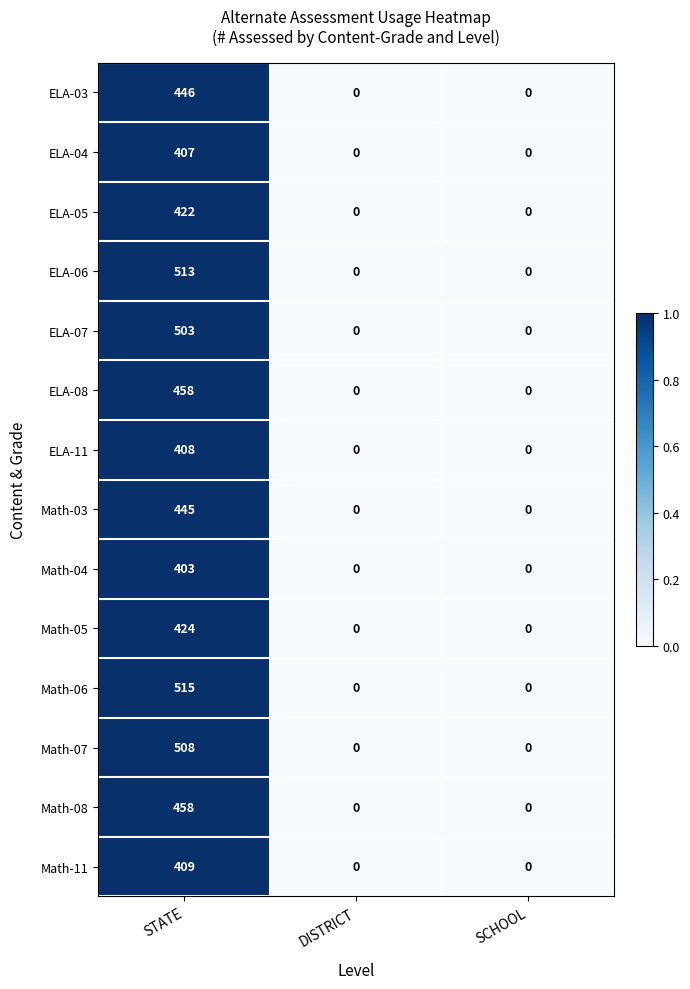

What is the maximum value shown in the chart?

515